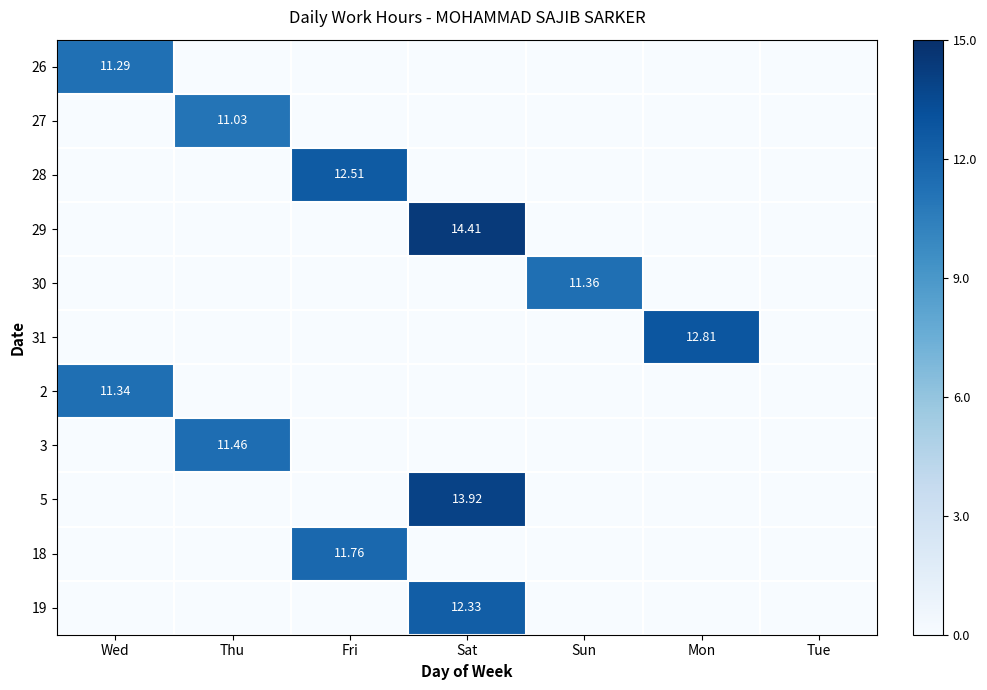

What is the average value of the 5 series?

2.0